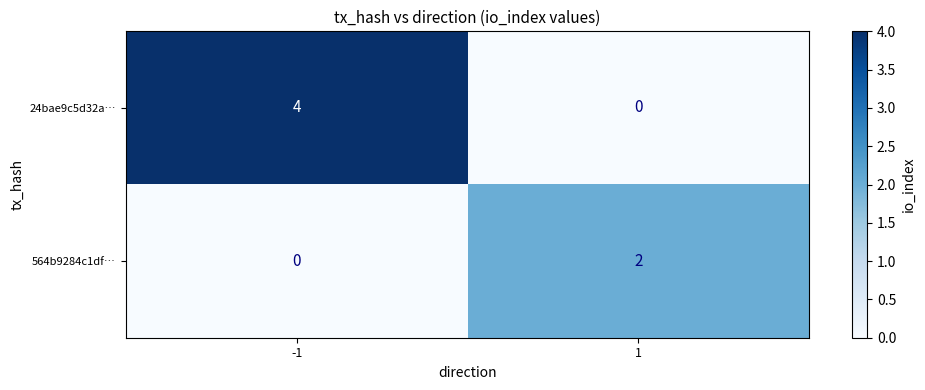

Is it true that 564b9284c1df… equals 0 at -1?

True